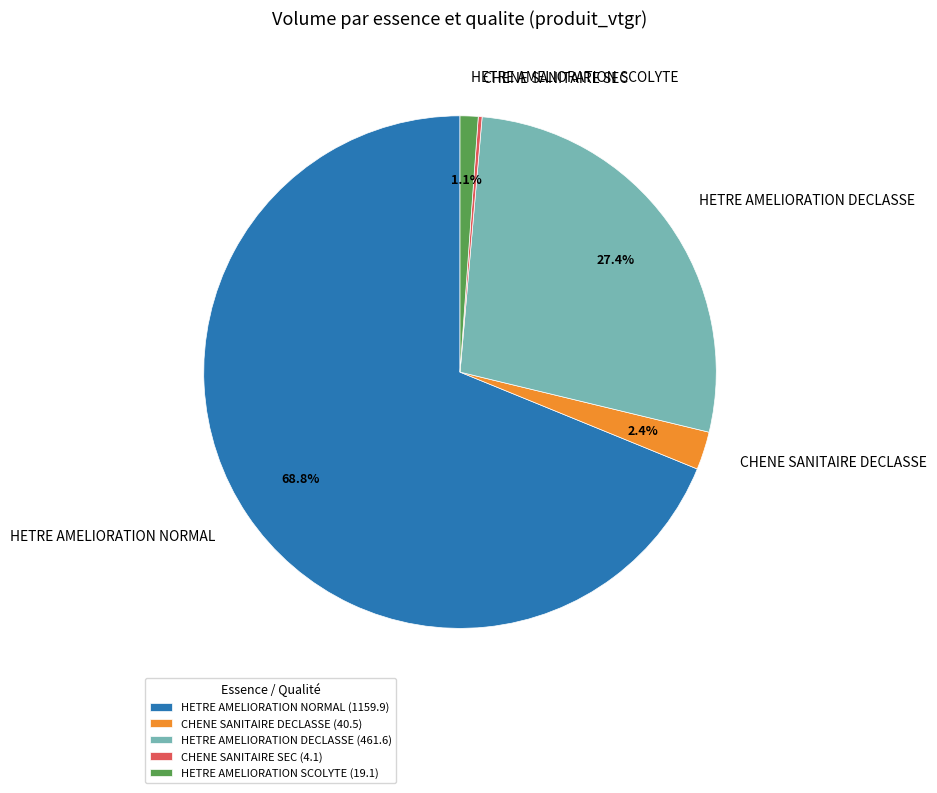

Is there a majority slice in this chart?

Yes